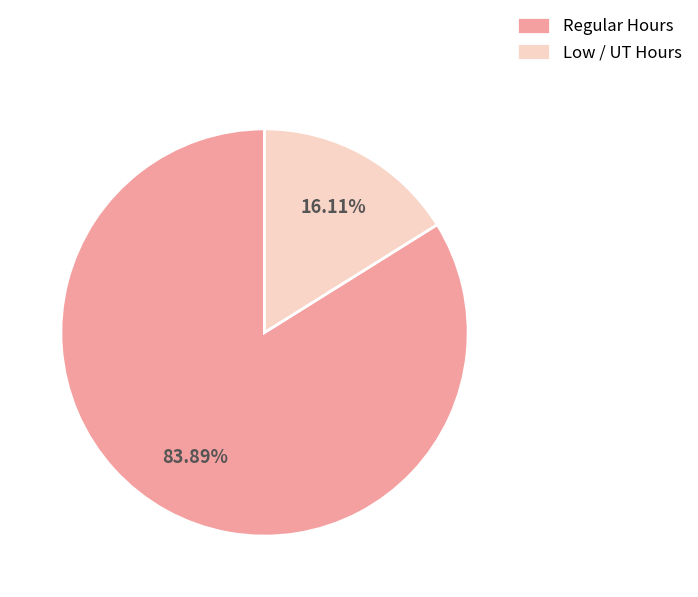

Rank the categories by value from lowest to highest.

Low / UT Hours, Regular Hours